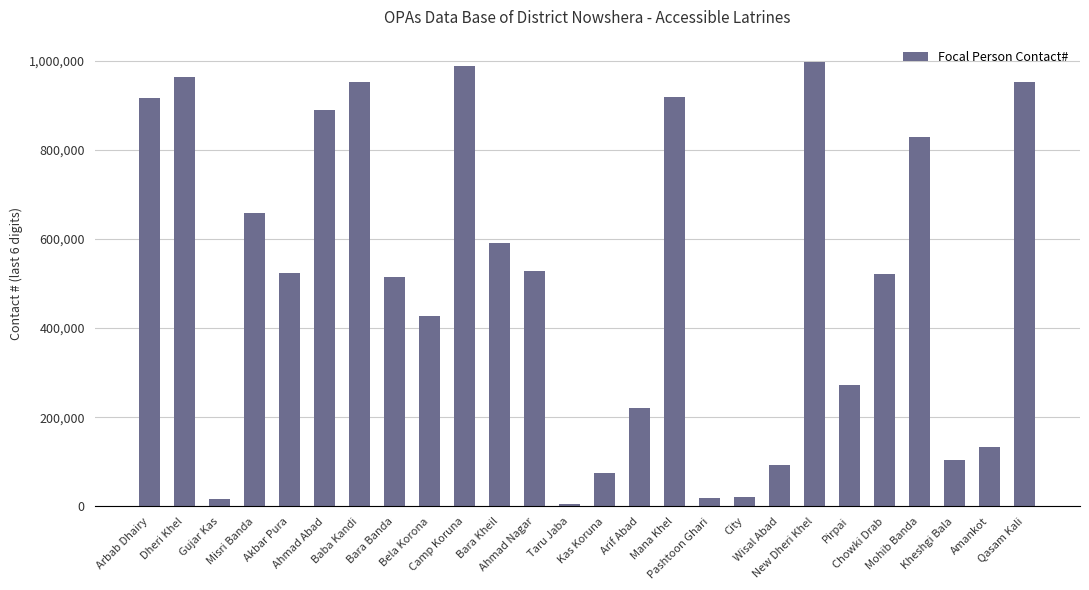

What is the change in value from Baba Kandi to Kas Koruna?

-877852